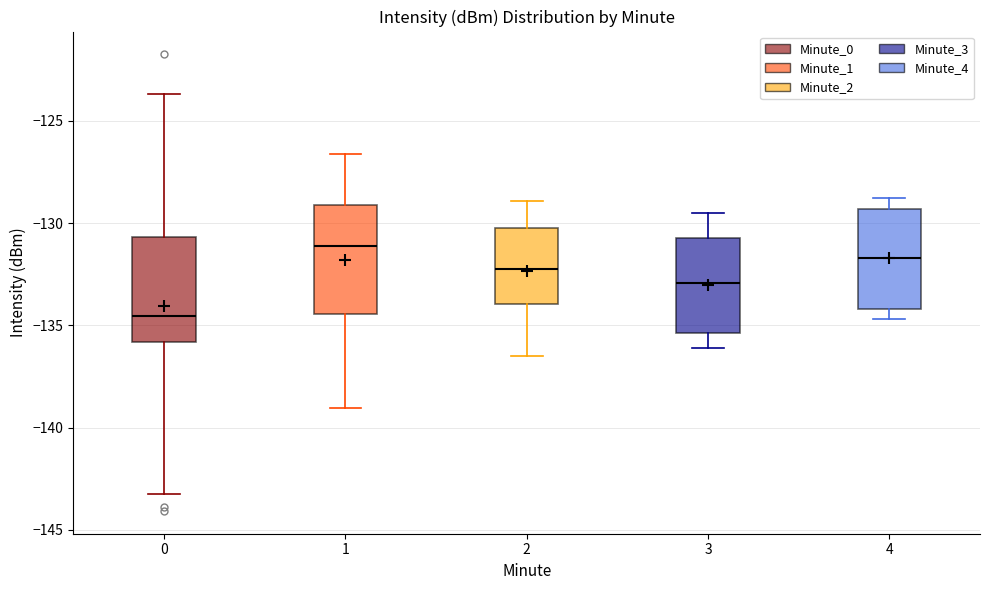

Reading left to right, transcribe this box plot: for each box, give where its median line is, the range the box spans, and where its two whiskers end, as read against the y-axis. The values are not printed on the chart, so give them approximately, as read against the axis.

0: median -134.5, box -136.0 to -130.5, whiskers -143.5 to -123.5
1: median -131.0, box -134.5 to -129.0, whiskers -139.0 to -126.5
2: median -132.0, box -134.0 to -130.0, whiskers -136.5 to -129.0
3: median -133.0, box -135.5 to -130.5, whiskers -136.0 to -129.5
4: median -131.5, box -134.0 to -129.5, whiskers -134.5 to -129.0